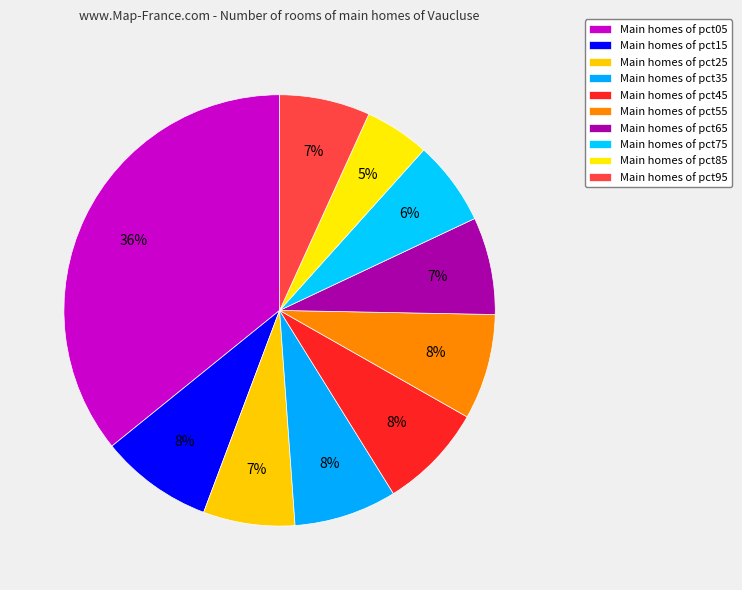

Which slice is the smallest?

pct85